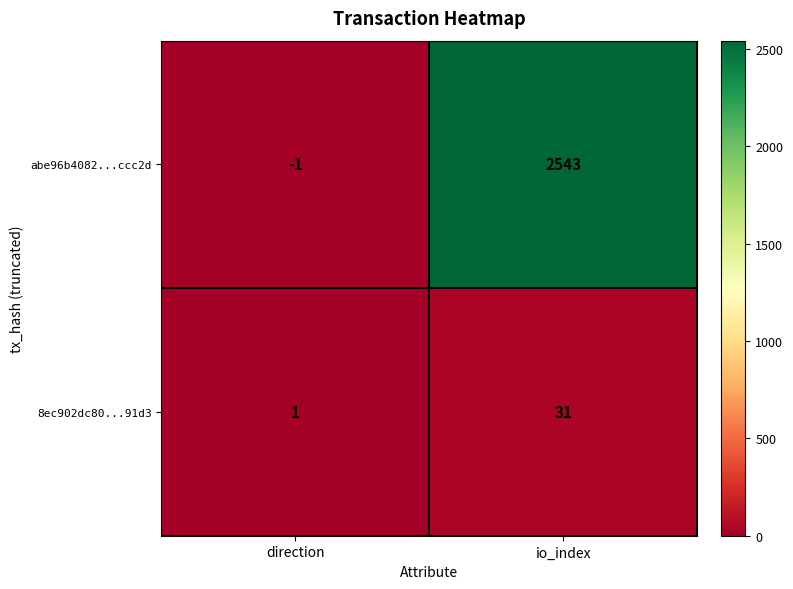

Is it true that 8ec902dc80...91d3 equals 31 at io_index?

True